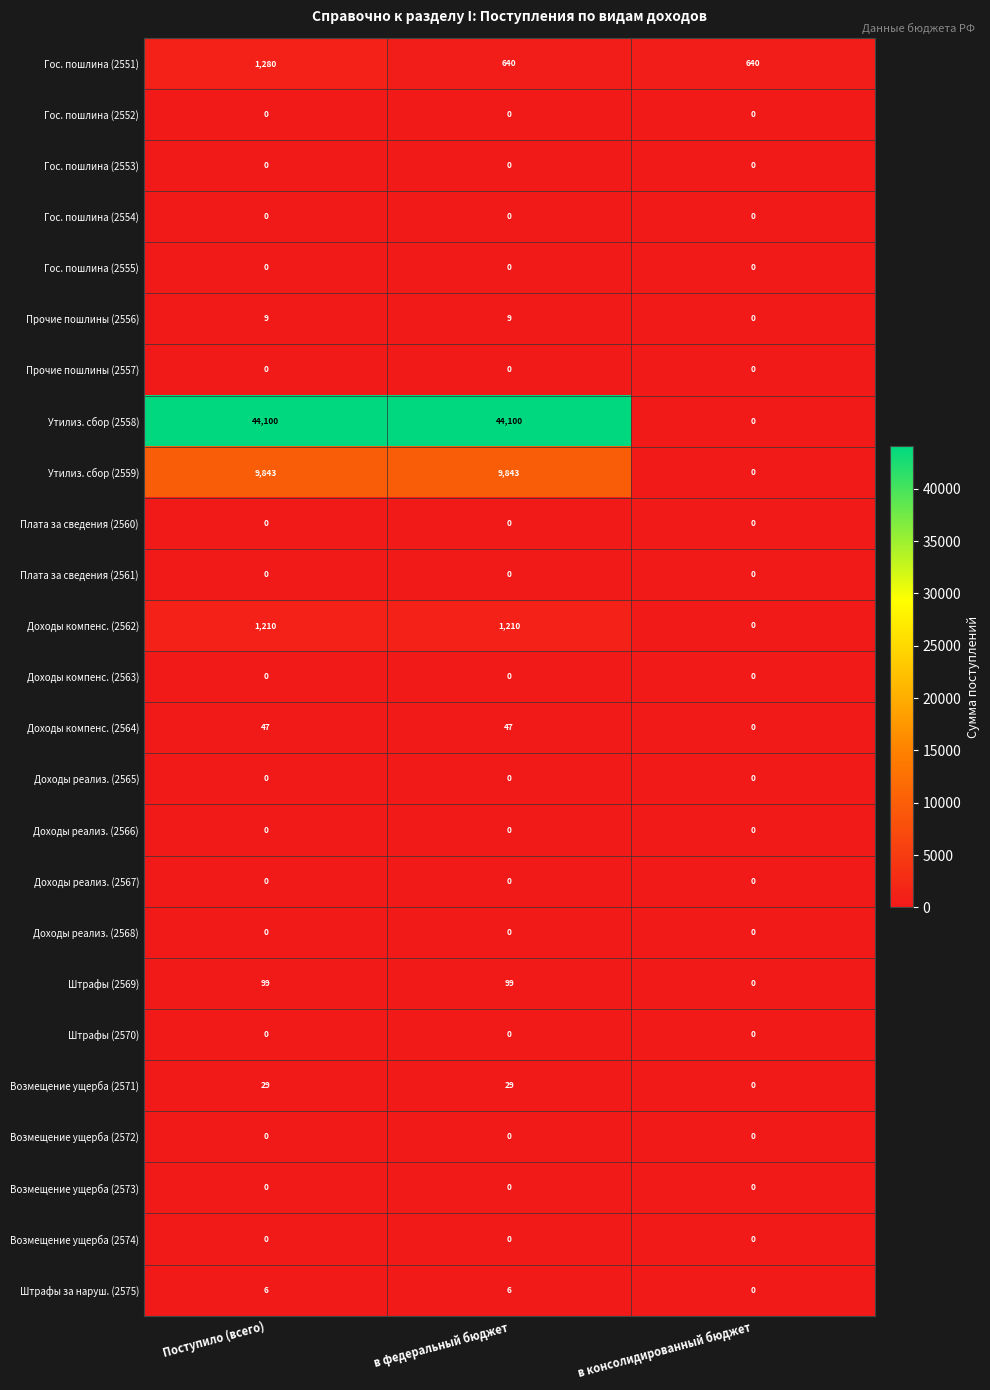

Which series has the widest spread of values?

Утилиз. сбор (2558)